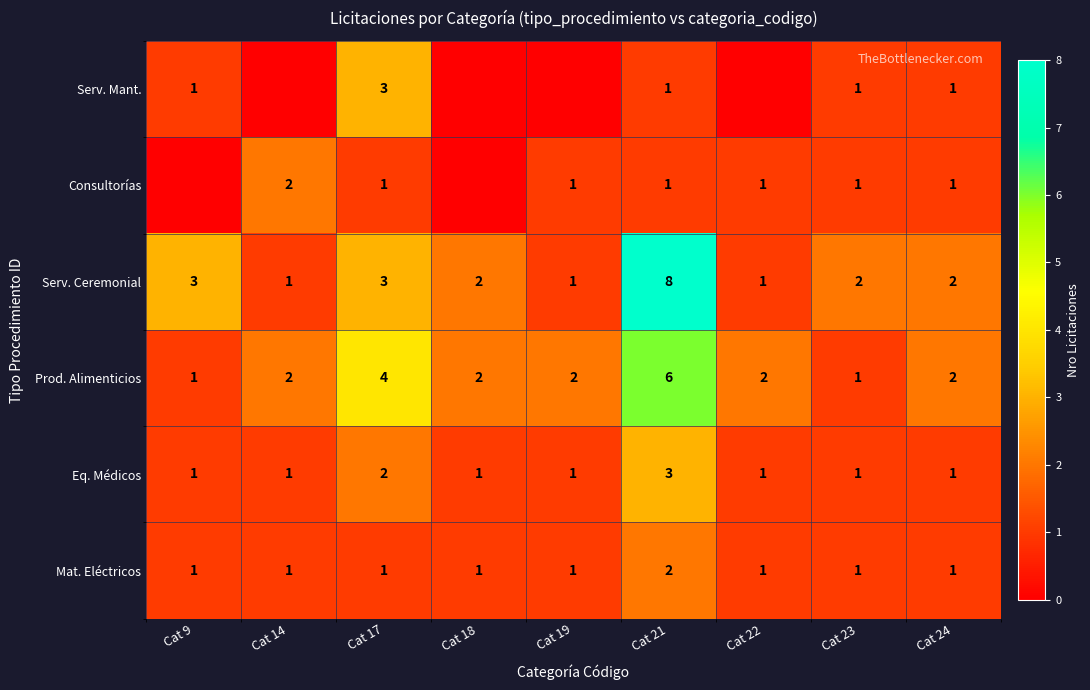

What is the spread (max minus min) of values at Cat 21?

7